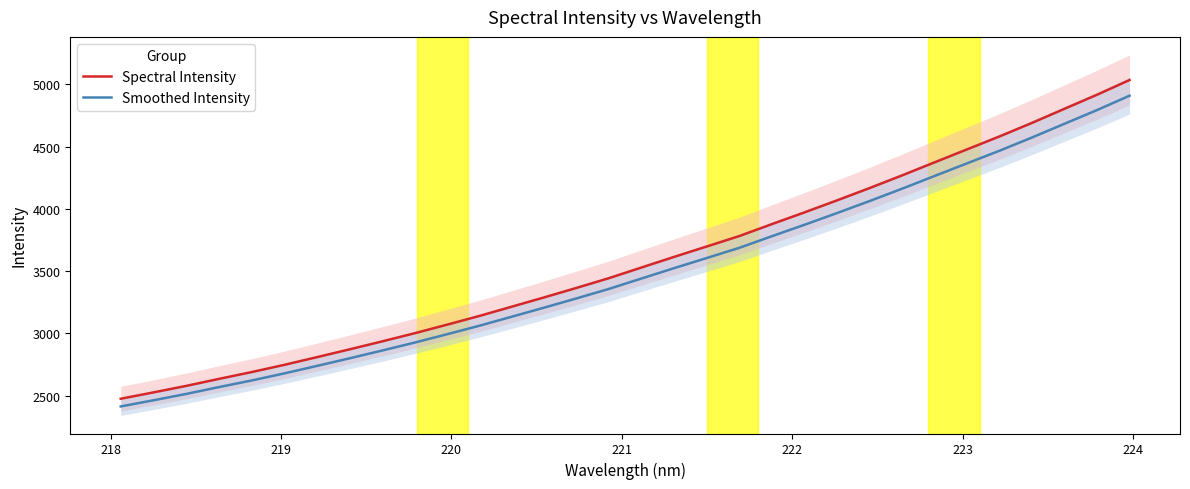

What is the maximum value for Smoothed Intensity?

4908.0